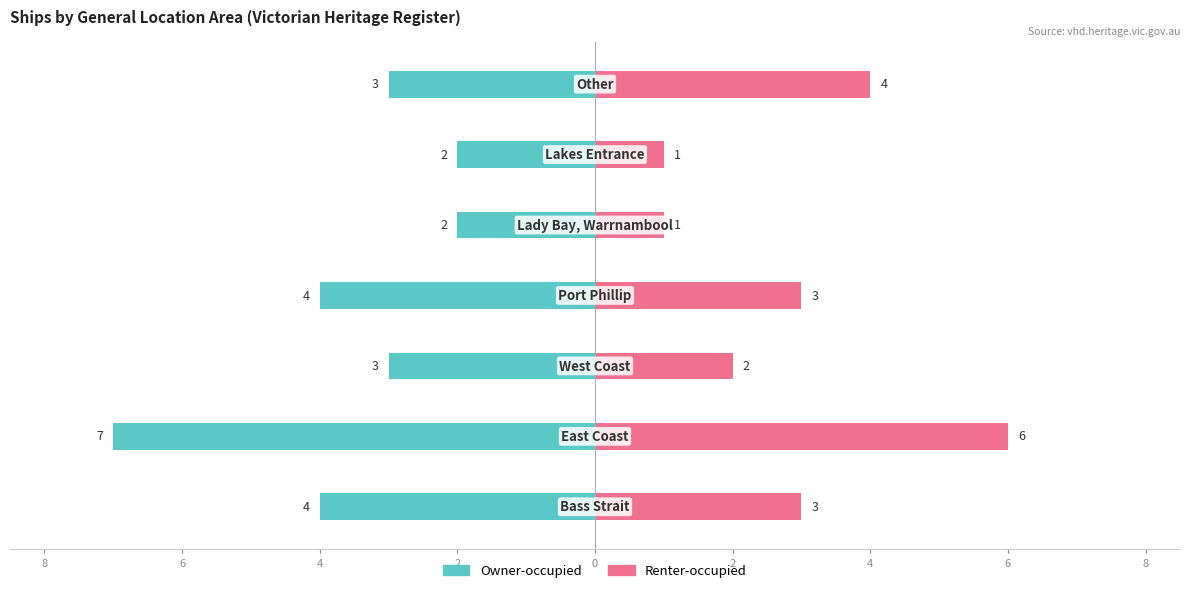

What are all the series names shown in the legend?

Owner-occupied, Renter-occupied